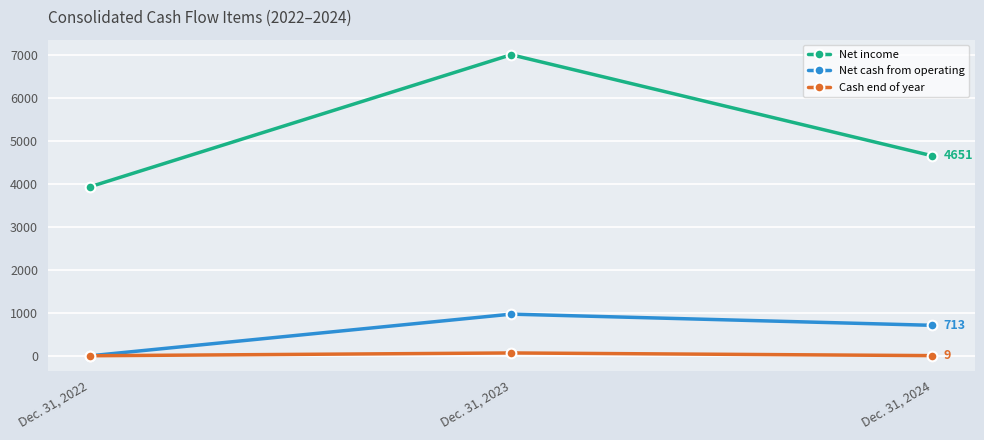

How many lines are shown in the chart?

3